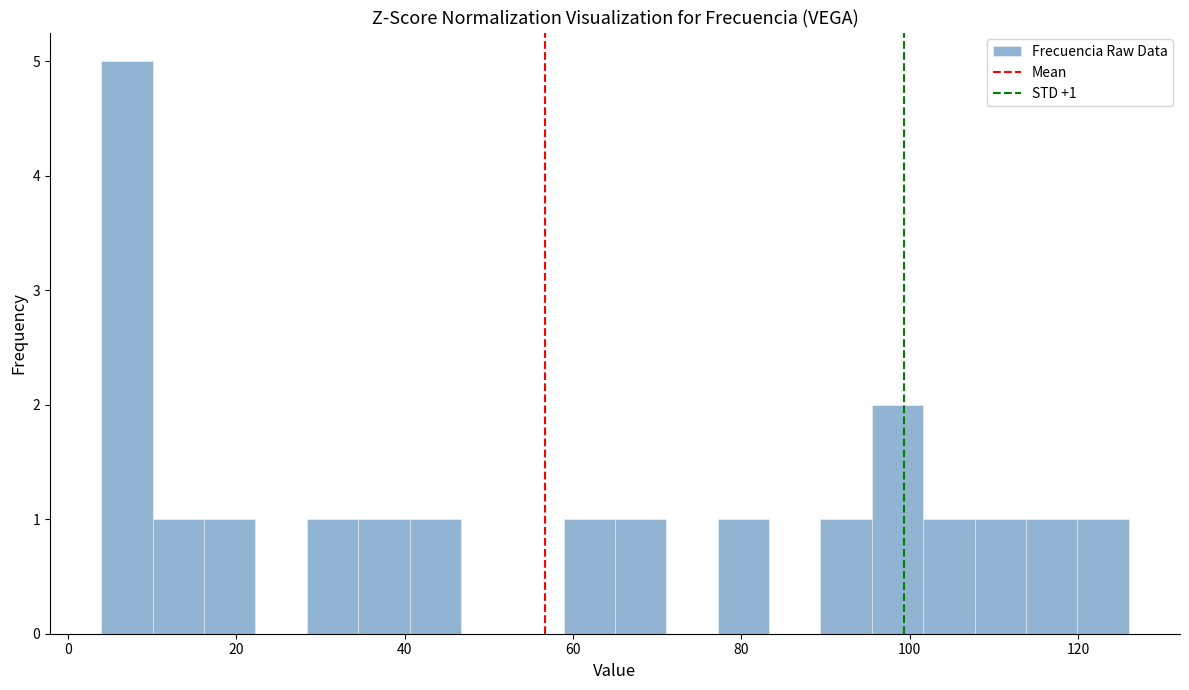

Read against the x-axis, roughly where is the centre of the tallest bar?

8